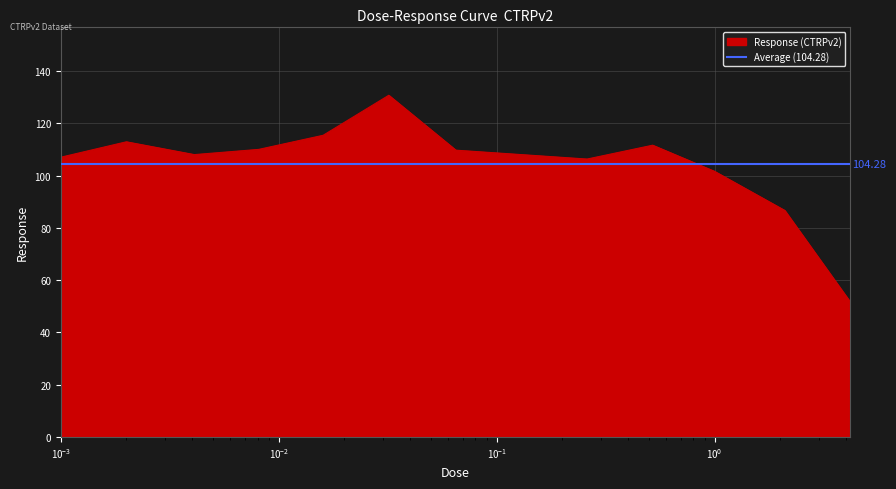

At which category does the data reach its first local valley?

0.0041